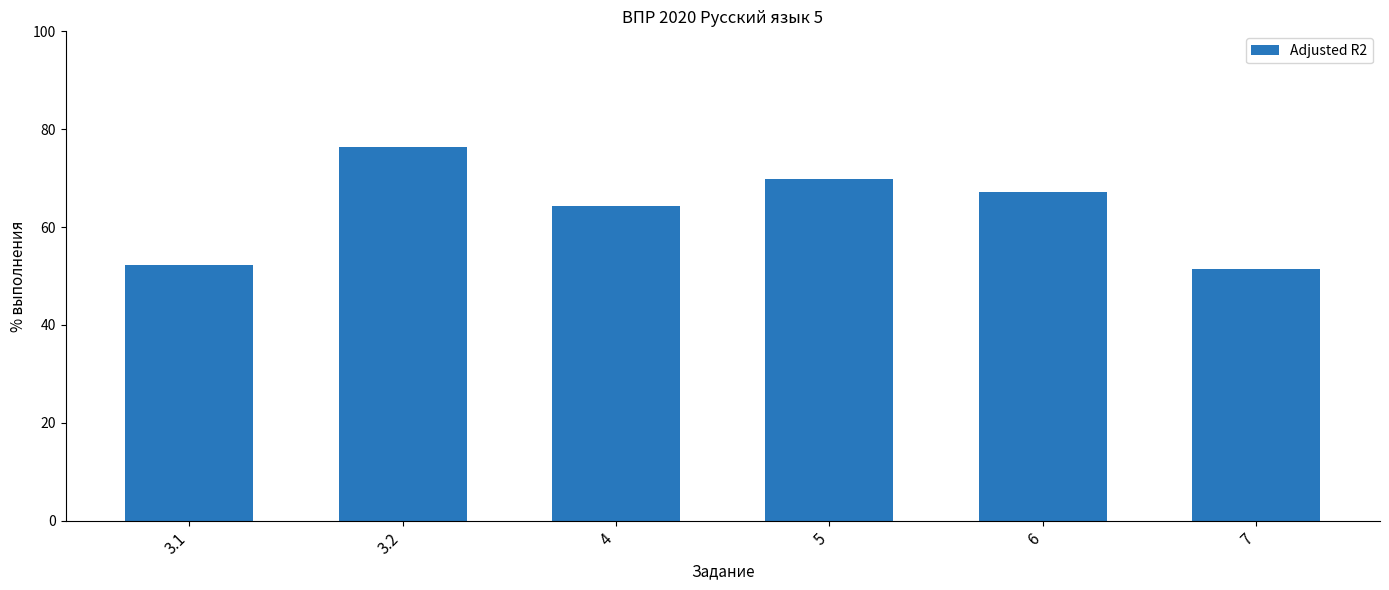

What is the difference between the values at 4 and 6?

2.9